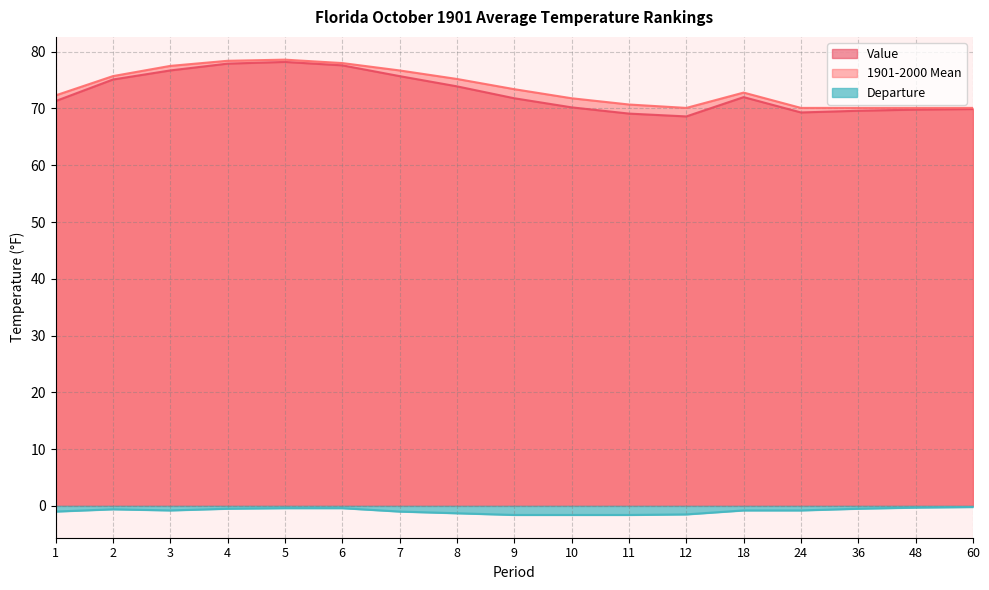

Reading left to right, what are all the values shown in this chart?

Value: 1=71.3	2=75.1	3=76.7	4=77.9	5=78.2	6=77.6	7=75.7	8=73.9	9=71.8	10=70.2	11=69.1	12=68.6	18=72.0	24=69.3	36=69.6	48=69.8	60=69.9
1901-2000 Mean: 1=72.3	2=75.7	3=77.5	4=78.4	5=78.6	6=78.0	7=76.7	8=75.2	9=73.4	10=71.8	11=70.7	12=70.1	18=72.8	24=70.1	36=70.1	48=70.1	60=70.1
Departure: 1=-1.0	2=-0.6	3=-0.8	4=-0.5	5=-0.4	6=-0.4	7=-1.0	8=-1.3	9=-1.6	10=-1.6	11=-1.6	12=-1.5	18=-0.8	24=-0.8	36=-0.5	48=-0.3	60=-0.2